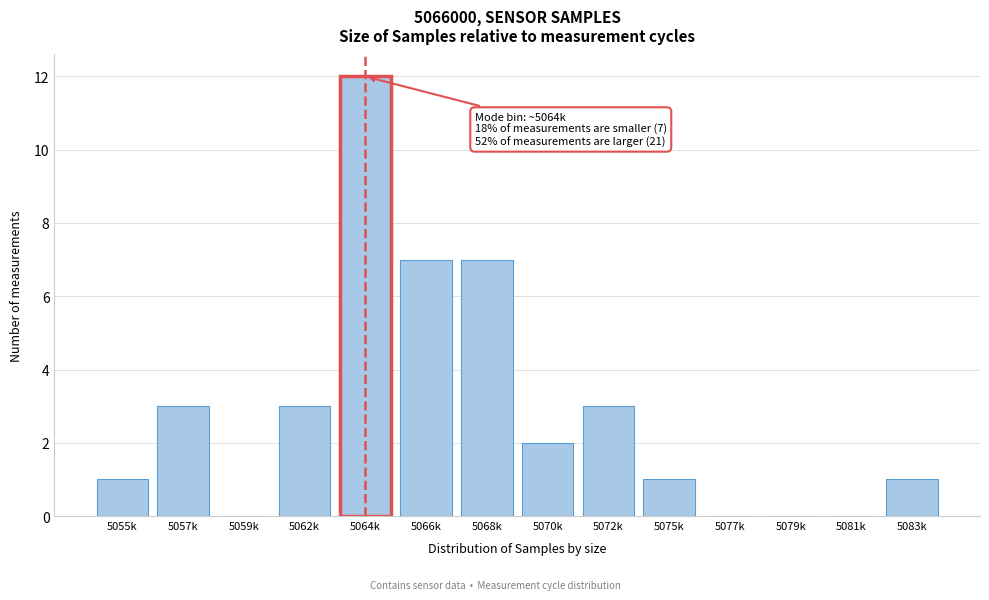

Reading left to right, what are all the values shown in this chart?

5055k=1	5057k=3	5059k=0	5062k=3	5064k=12	5066k=7	5068k=7	5070k=2	5072k=3	5075k=1	5077k=0	5079k=0	5081k=0	5083k=1